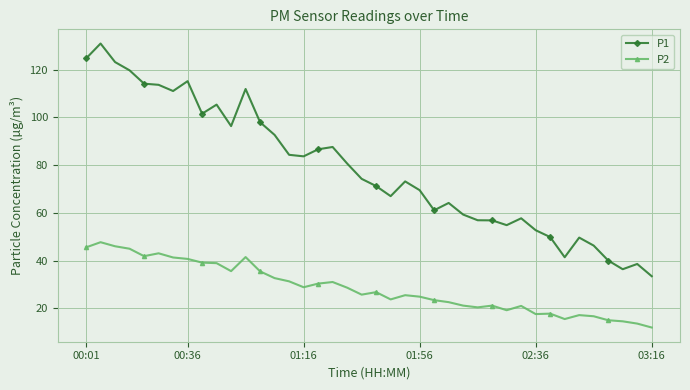

How many data points in P1 are above 74?

20